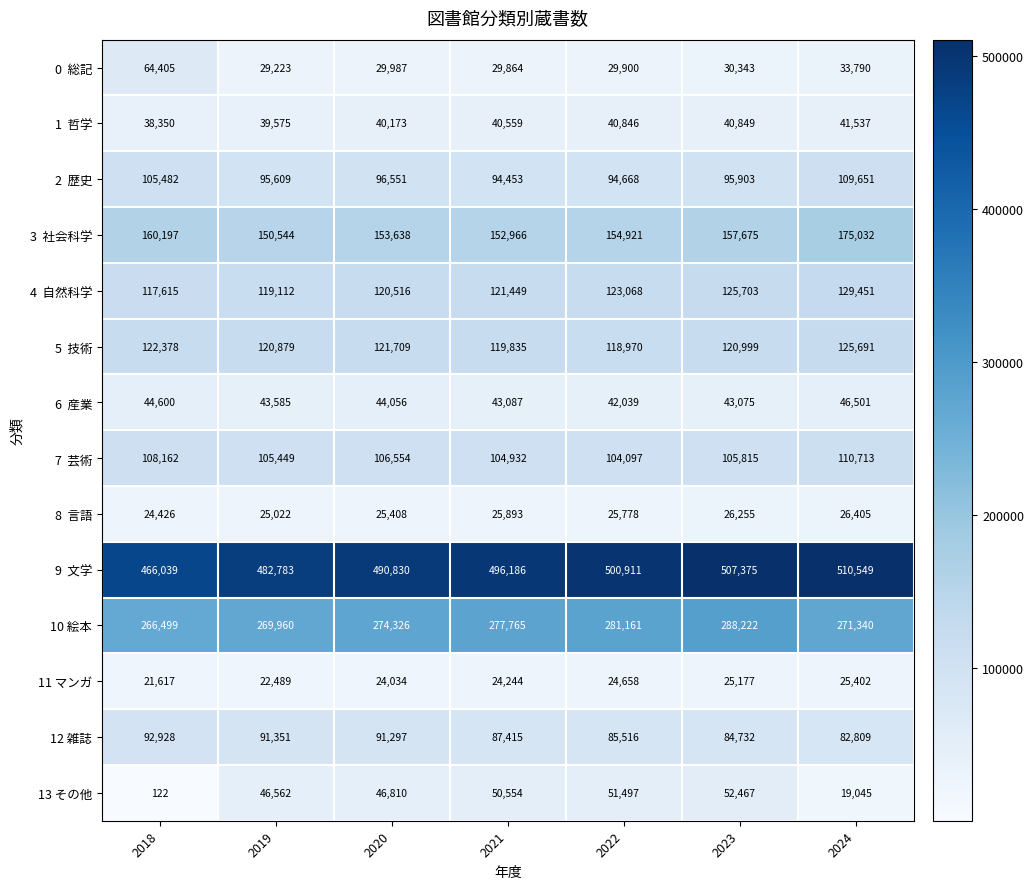

How many distinct data groups are displayed?

14